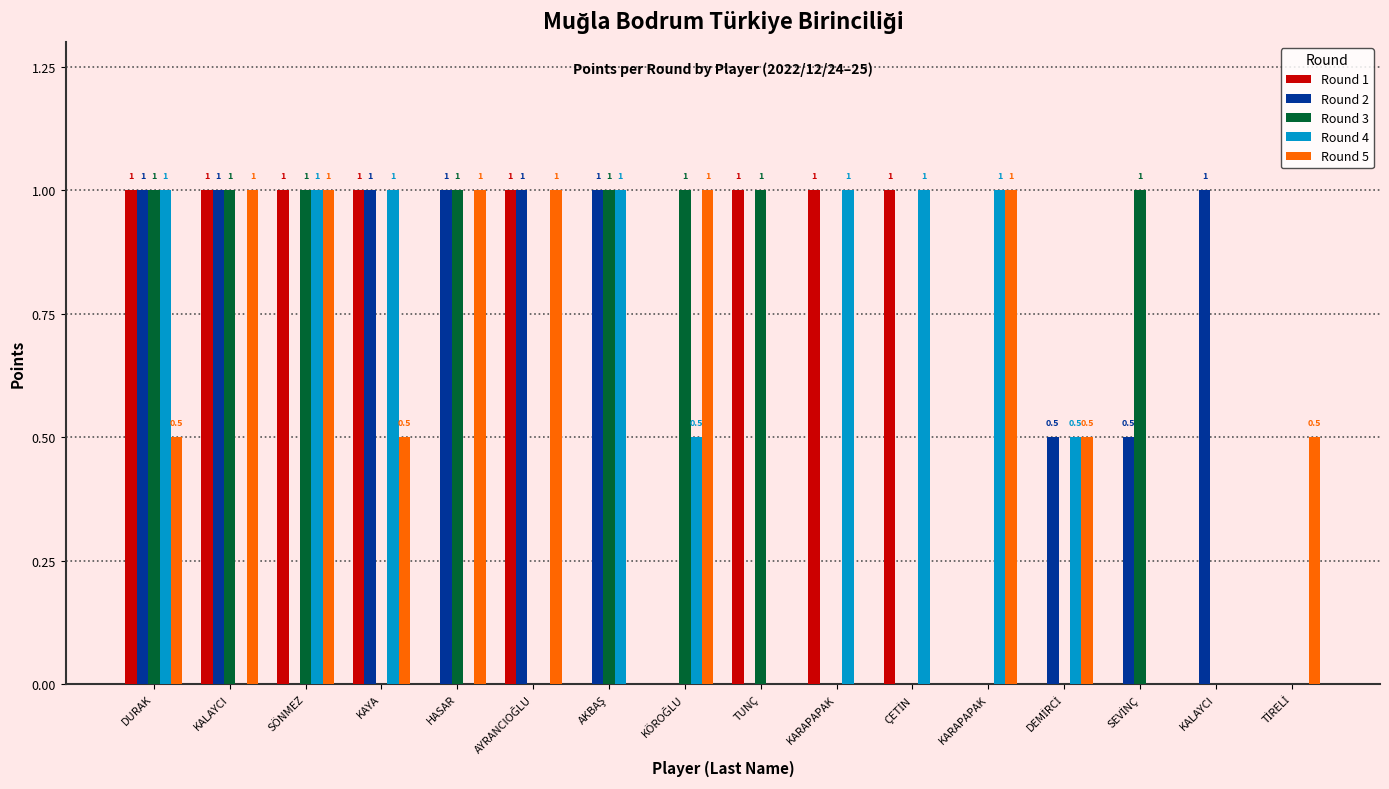

Does the chart contain stacked bars?

No